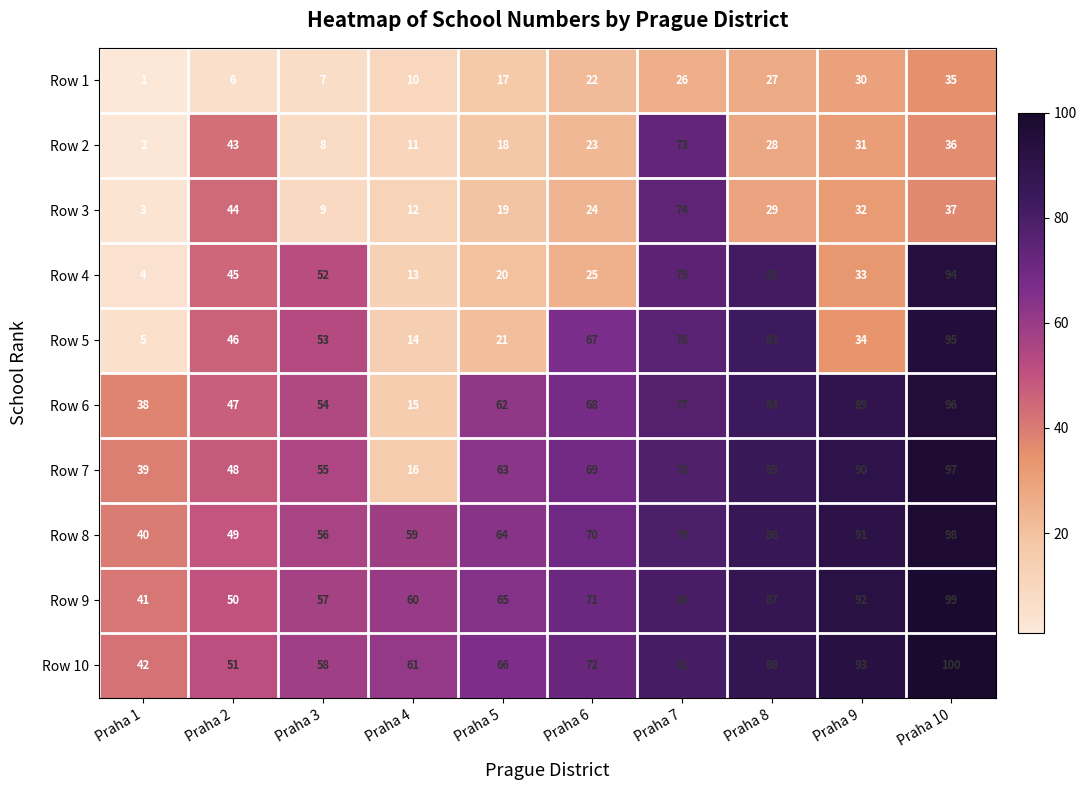

How many distinct data groups are displayed?

10